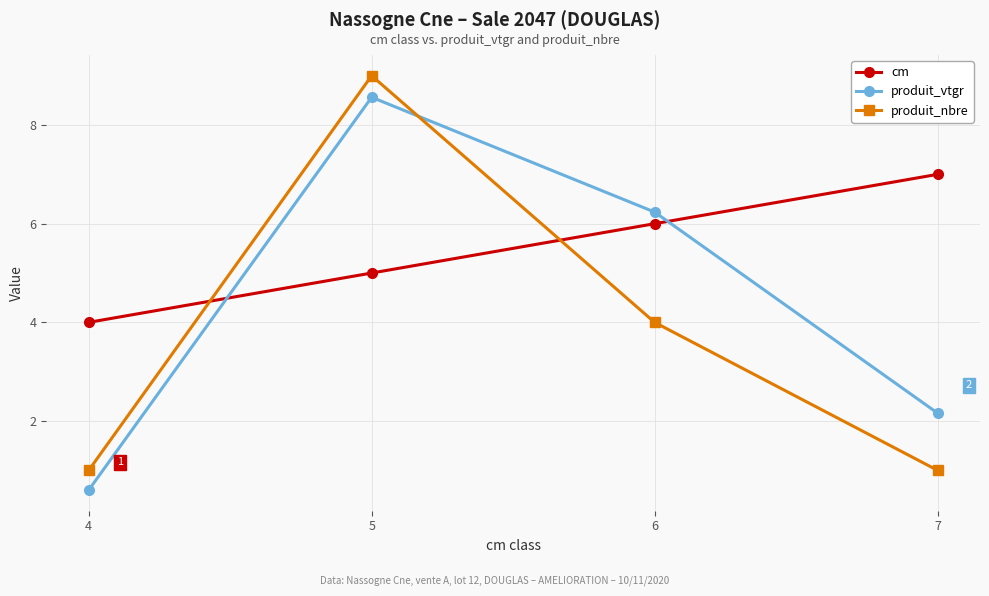

What is the difference between the maximum and minimum values in the produit_nbre series?

8.0